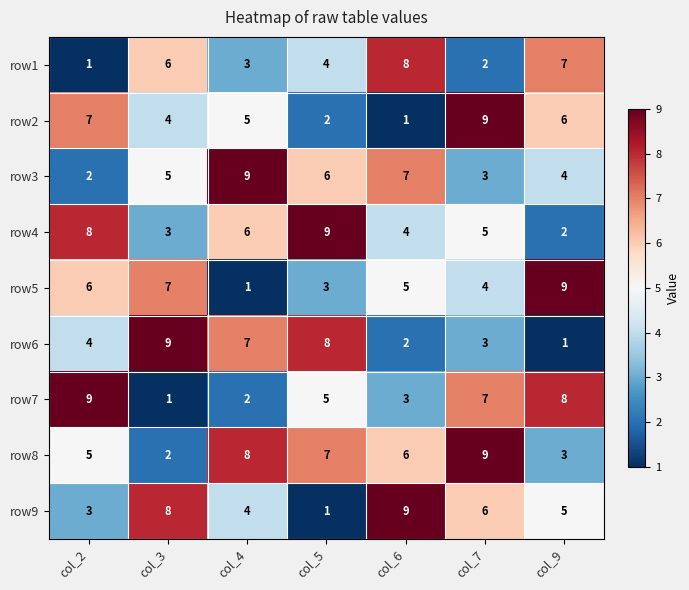

Between col_5 and col_7, which series saw the biggest shift?

row2